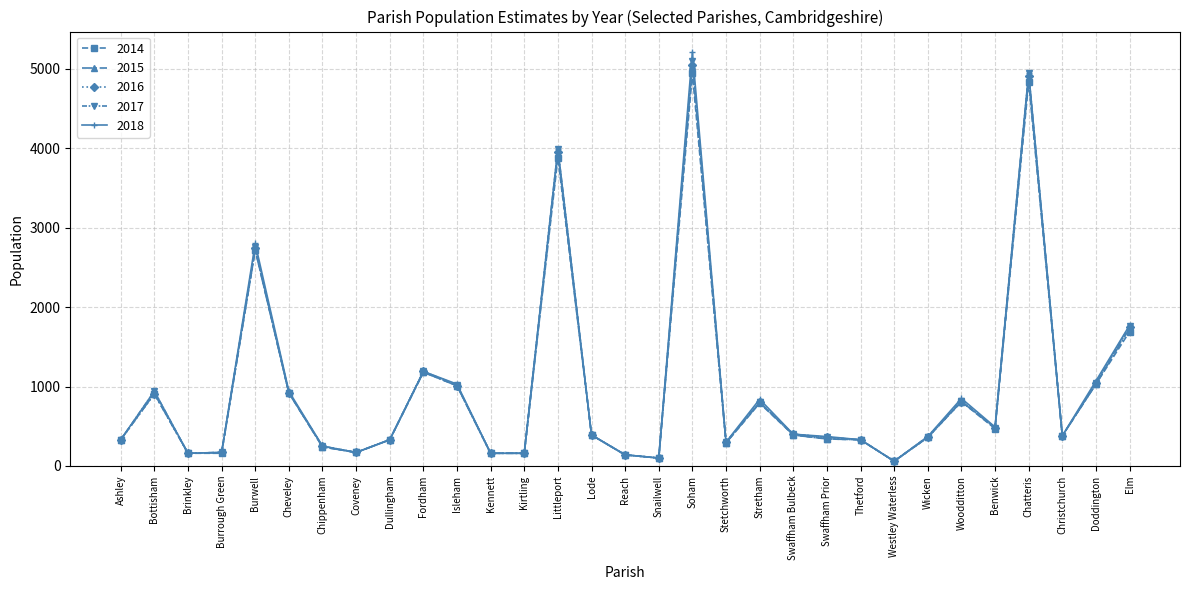

What is the value of the 2016 point at the 25th from the left?

360